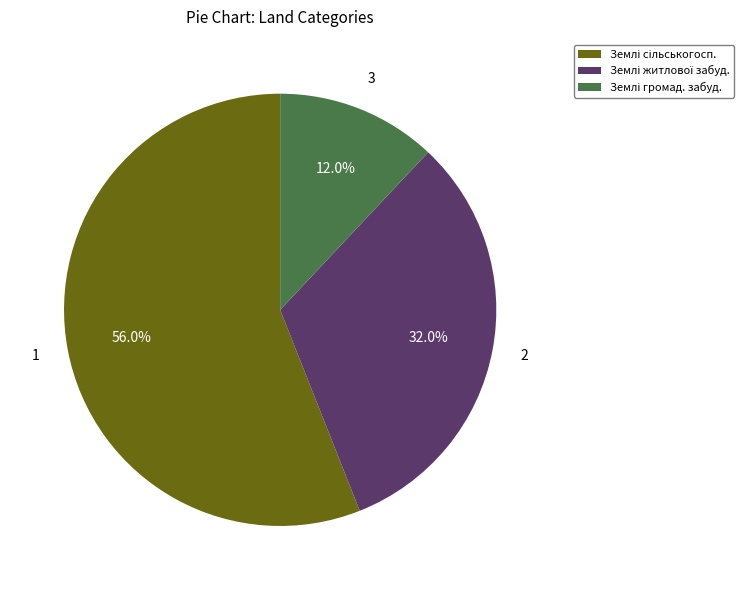

Which category has the smallest portion of the pie?

Землі громадської забудови